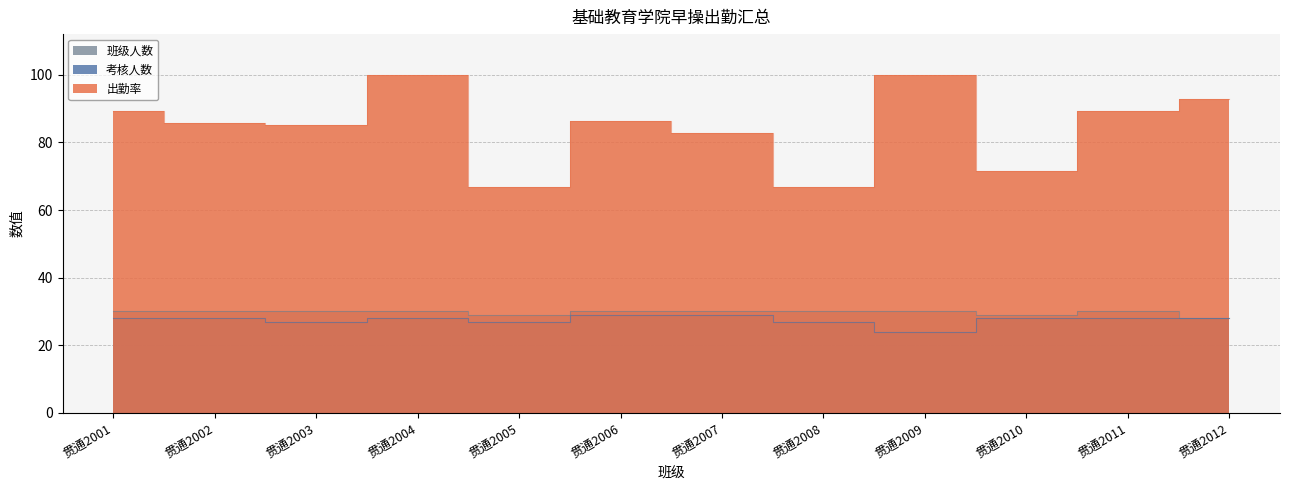

How many lines are shown in the chart?

3